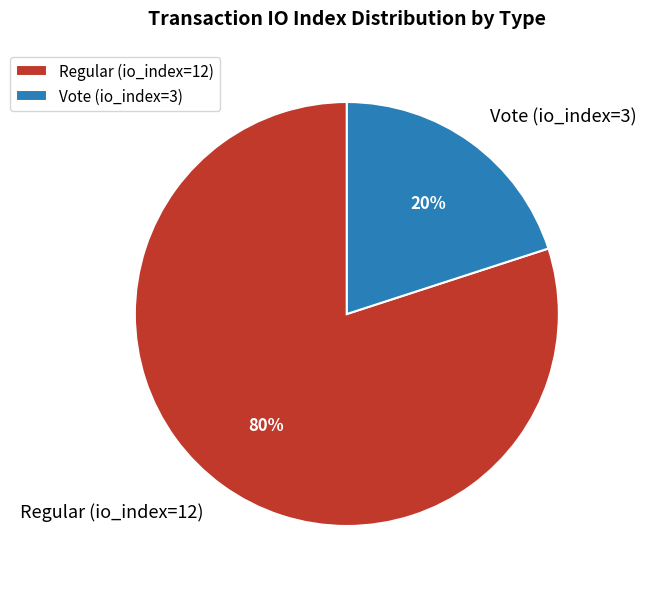

Between Vote (io_index=3) and Regular (io_index=12), which is larger?

Regular (io_index=12)